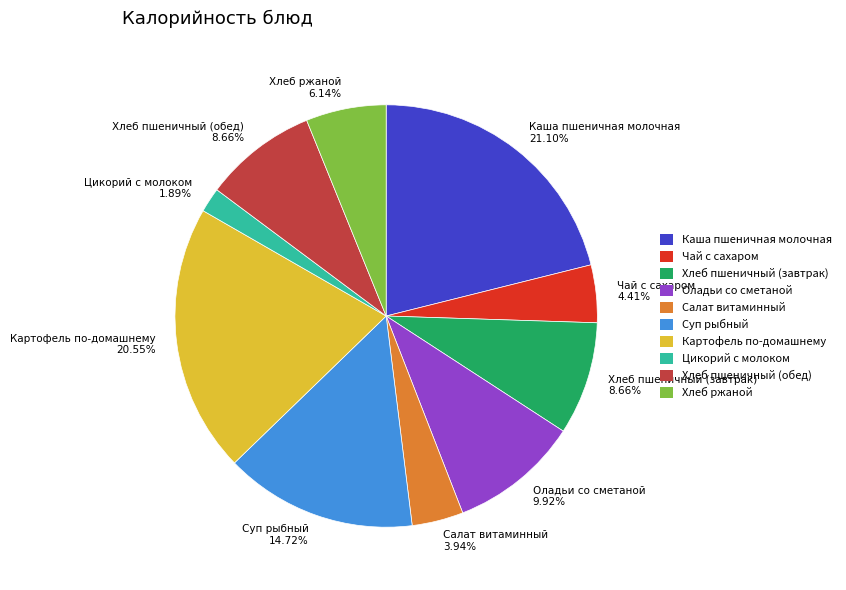

Which slice is the smallest?

Цикорий с молоком